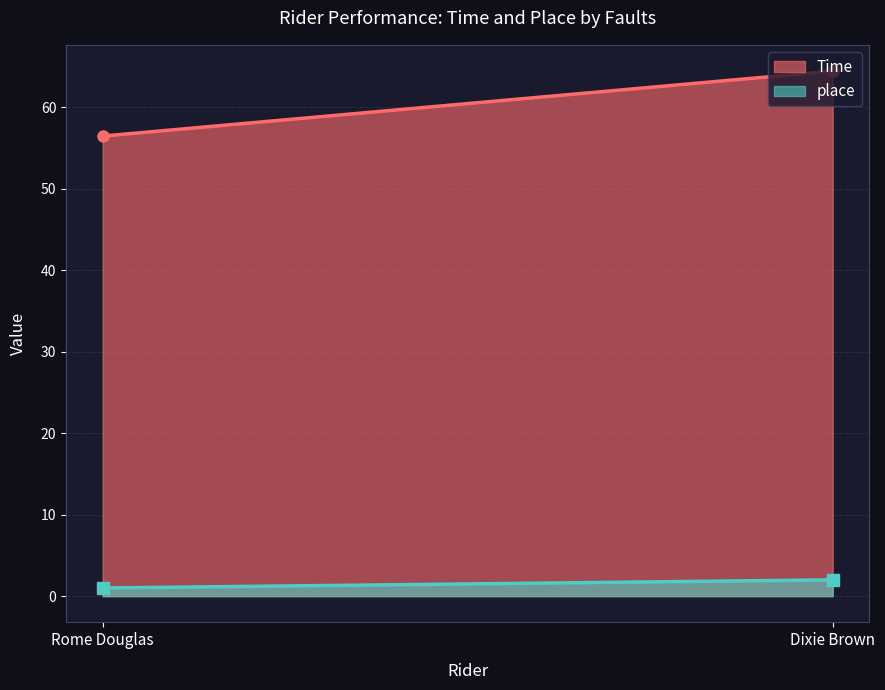

True or false: Time has a value of 80.1 at Rome Douglas.

False